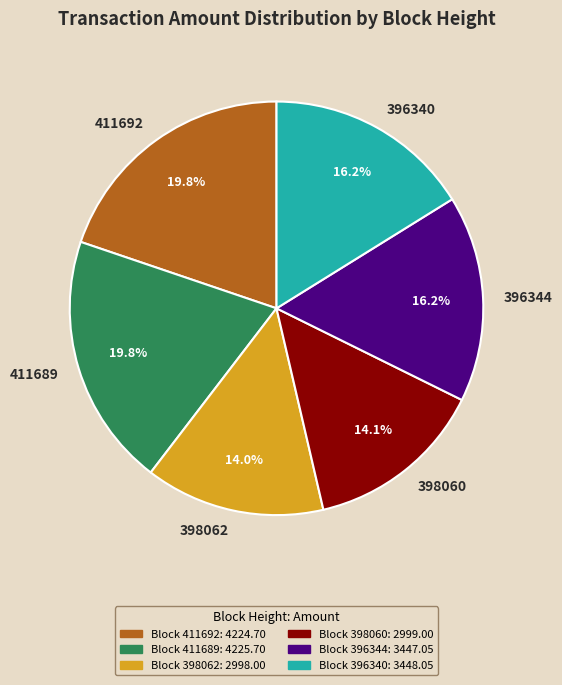

Approximately how many times larger is the value at 398060 compared to 396340?

0.9